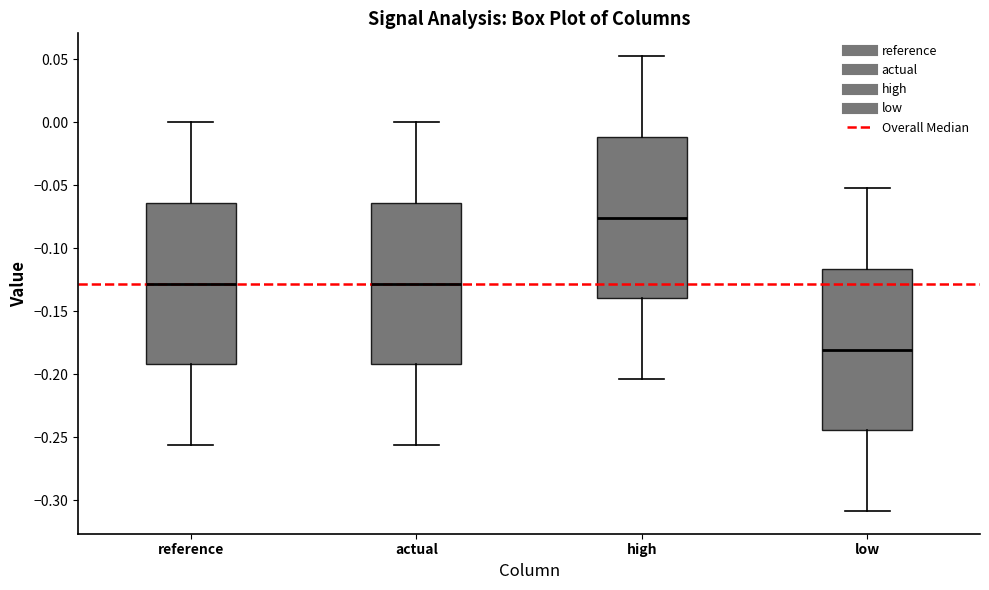

Reading left to right, transcribe this box plot: for each box, give where its median line is, the range the box spans, and where its two whiskers end, as read against the y-axis. The values are not printed on the chart, so give them approximately, as read against the axis.

reference: median -0.130, box -0.190 to -0.065, whiskers -0.255 to 0.000
actual: median -0.130, box -0.190 to -0.065, whiskers -0.255 to 0.000
high: median -0.075, box -0.140 to -0.010, whiskers -0.205 to 0.050
low: median -0.180, box -0.245 to -0.115, whiskers -0.310 to -0.050